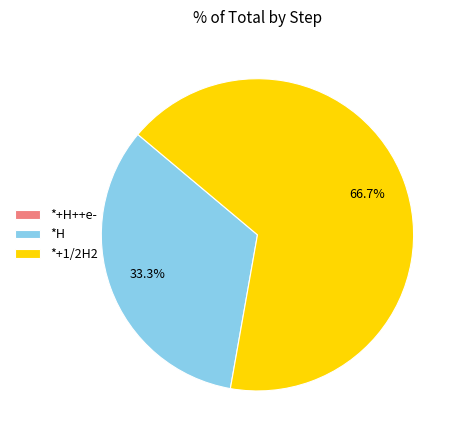

What is the largest slice in the pie chart?

*+1/2H2